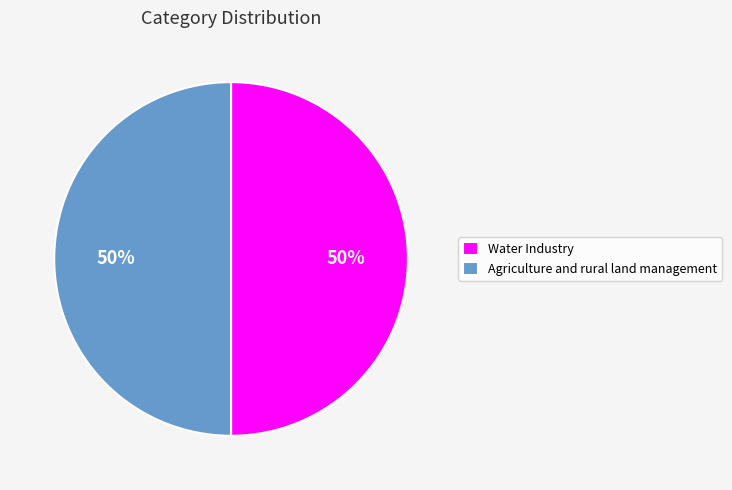

To the nearest percent, what is the average slice percentage?

50%